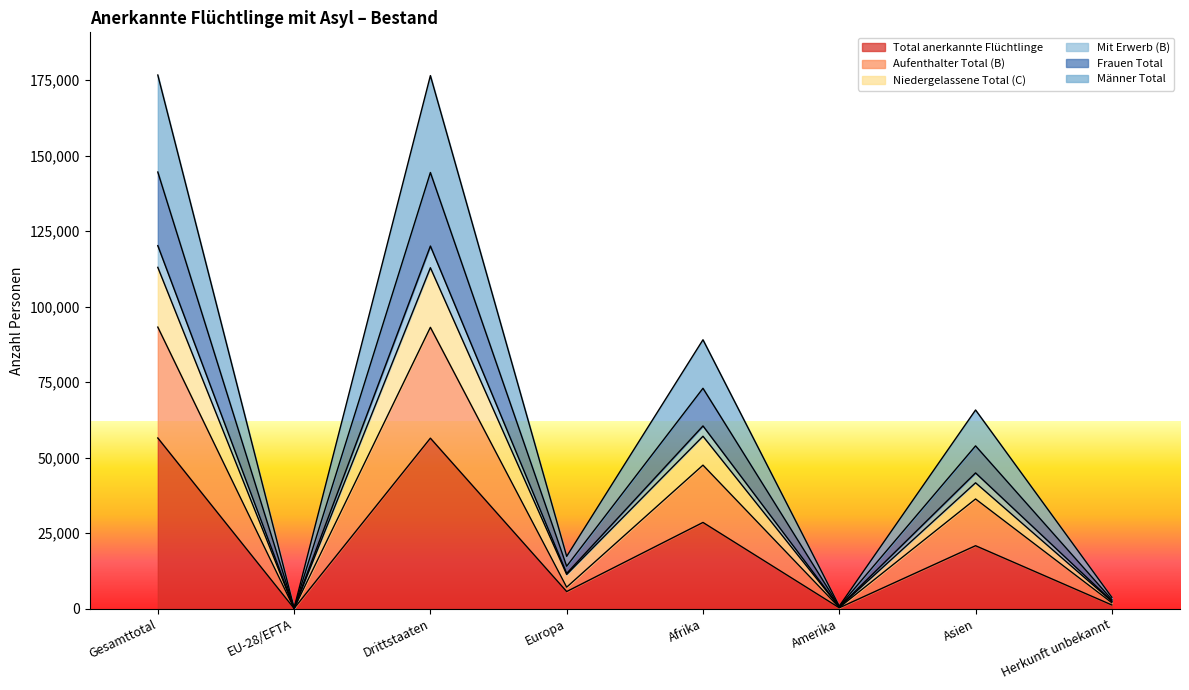

Which label corresponds to the largest value in the chart?

Gesamttotal